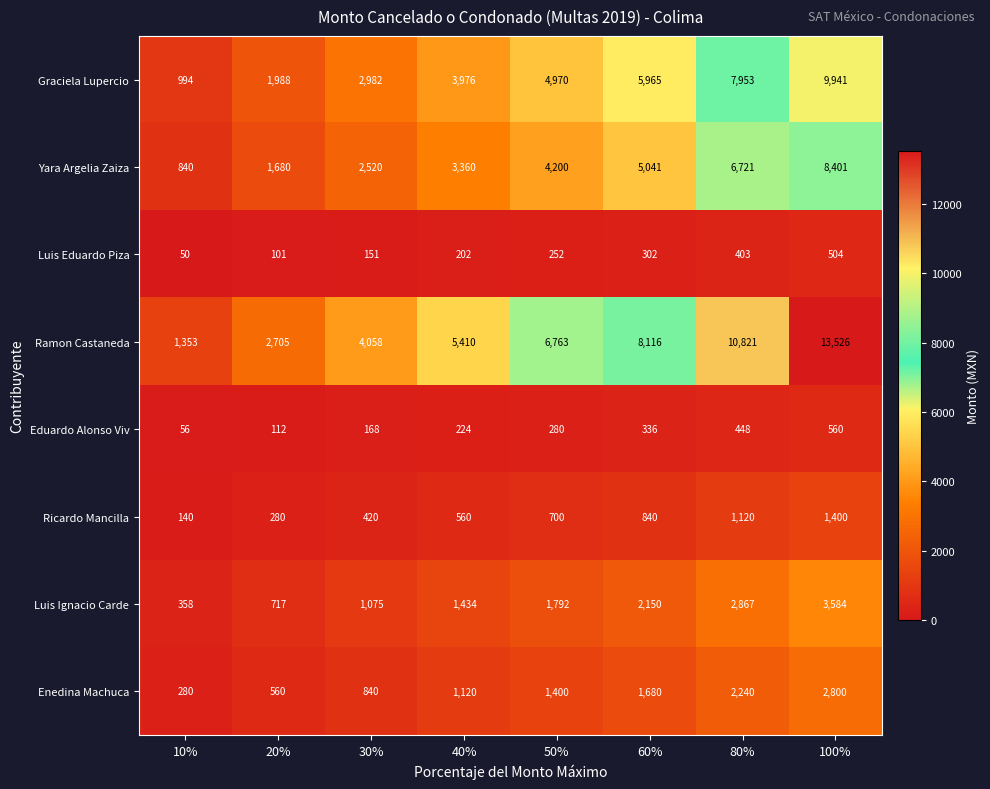

The Ricardo Mancilla series shows 947 at 100%. True or false?

False